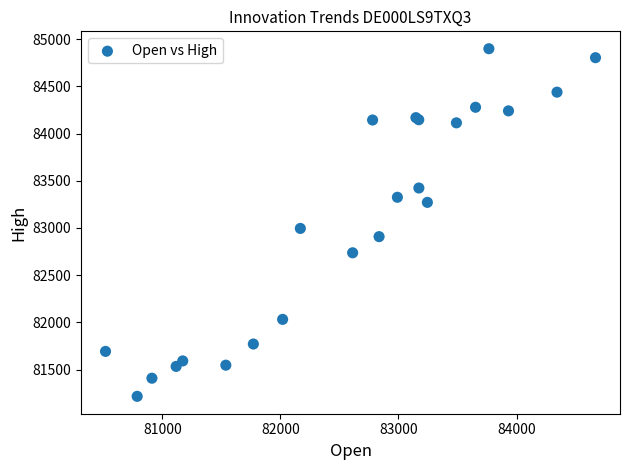

What Y value in the scatter plot is closest to 83057?

82995